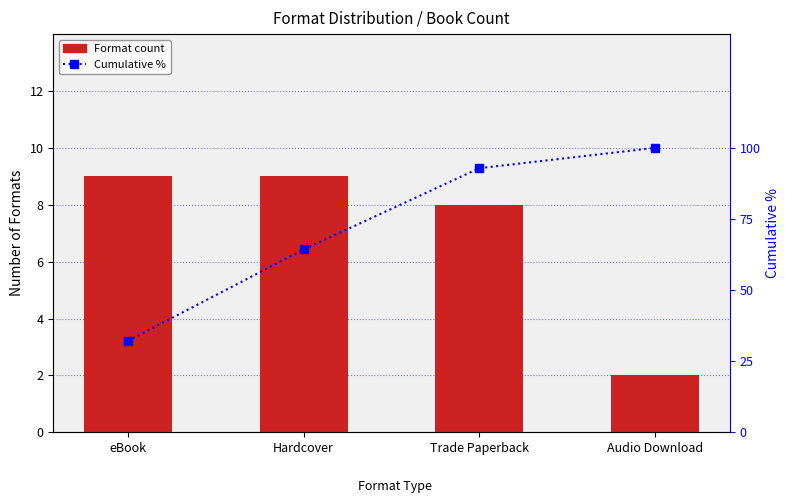

Reading right to left, extract all data points from this chart.

Format count: 2.0	8.0	9.0	9.0
Cumulative %: 100.0	92.9	64.3	32.1